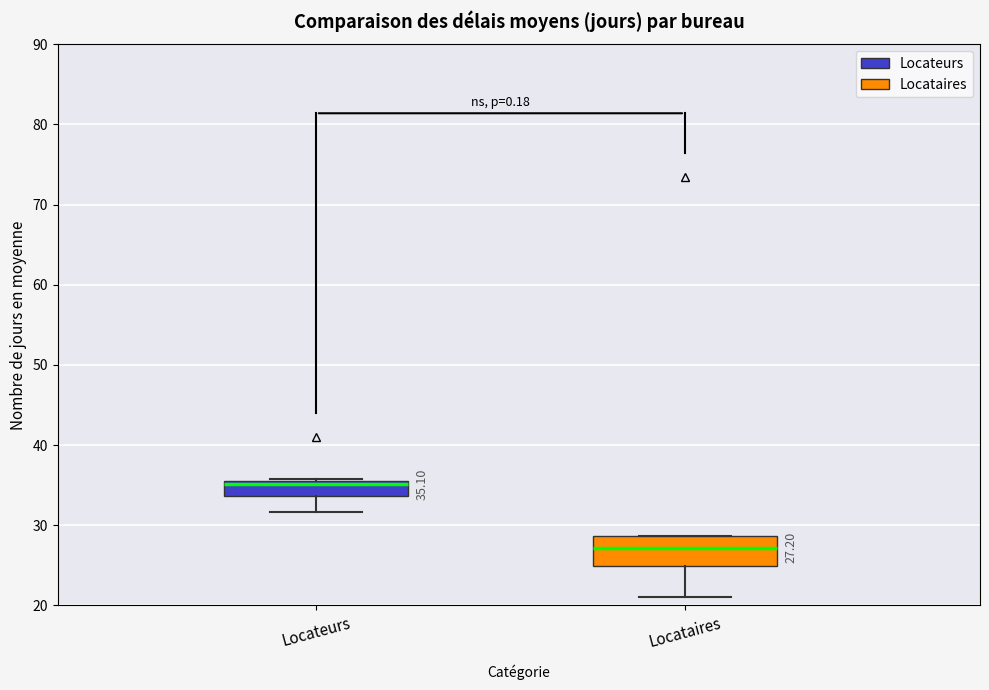

Which box has the highest median line?

Locateurs